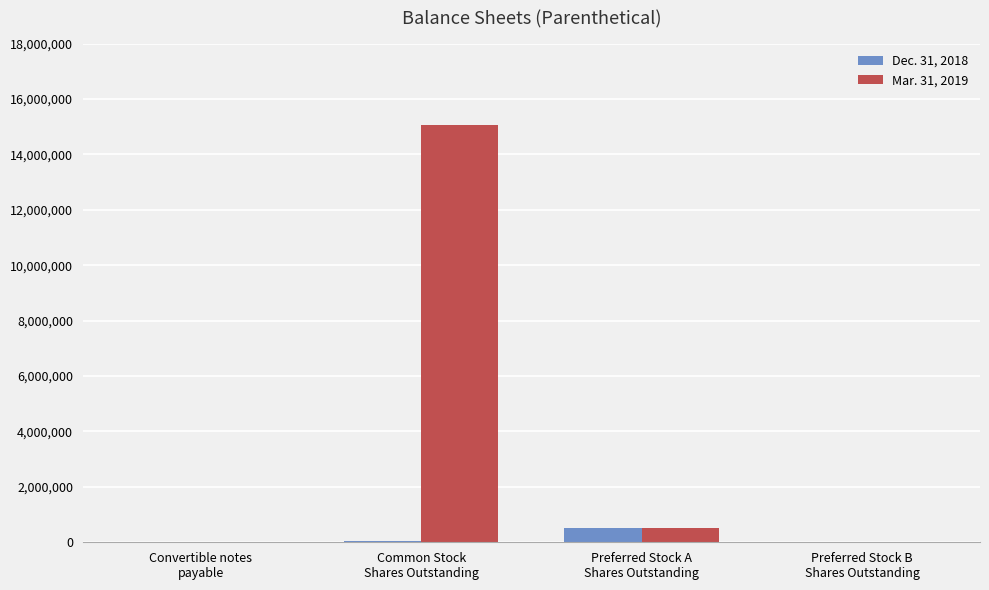

Does the chart contain stacked bars?

No